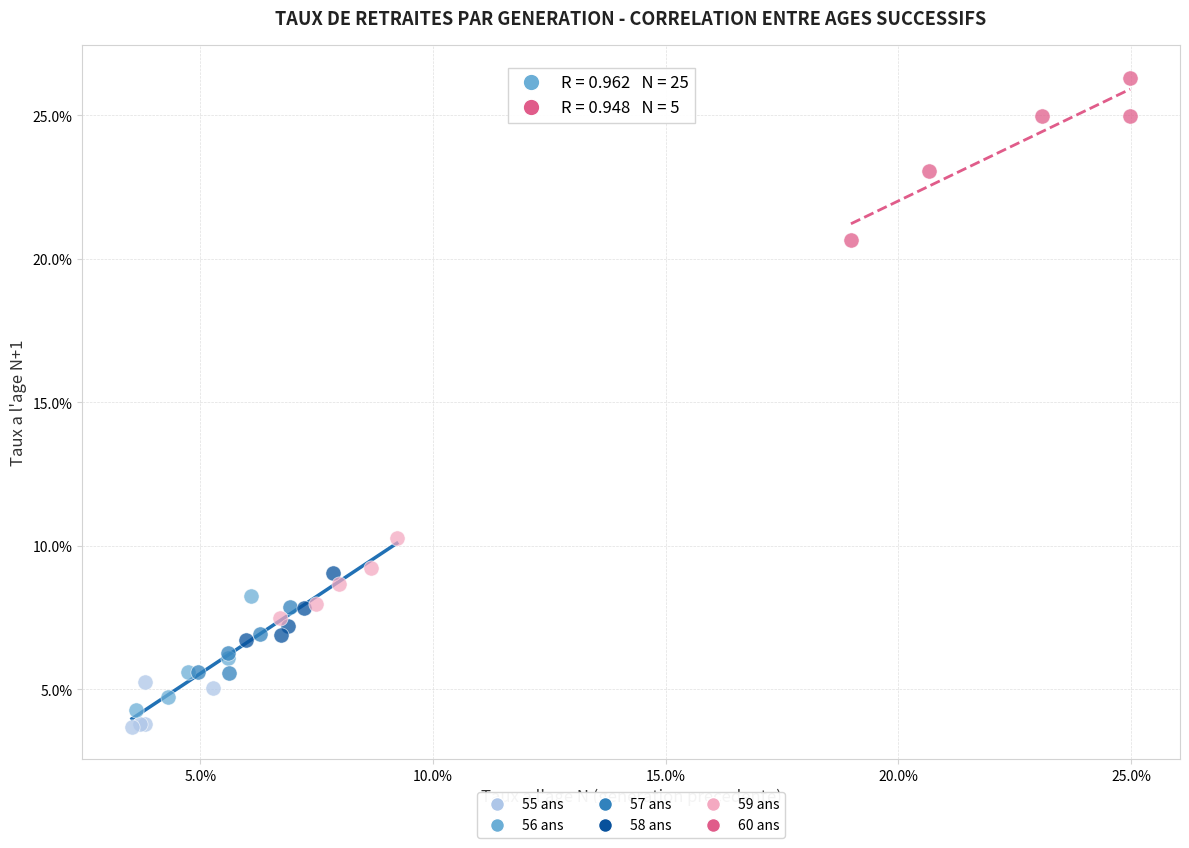

Which series contains the highest Y value?

60 ans